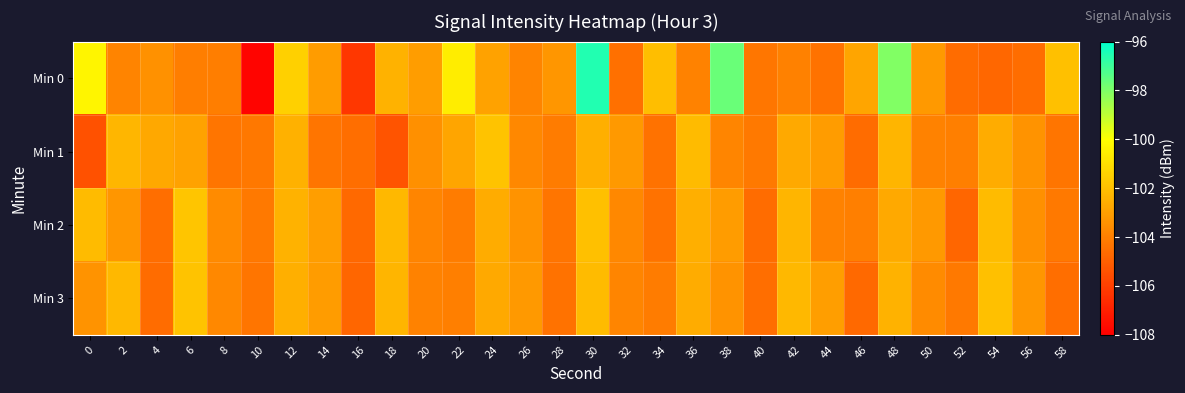

At which category is the sum across all series the highest?

30